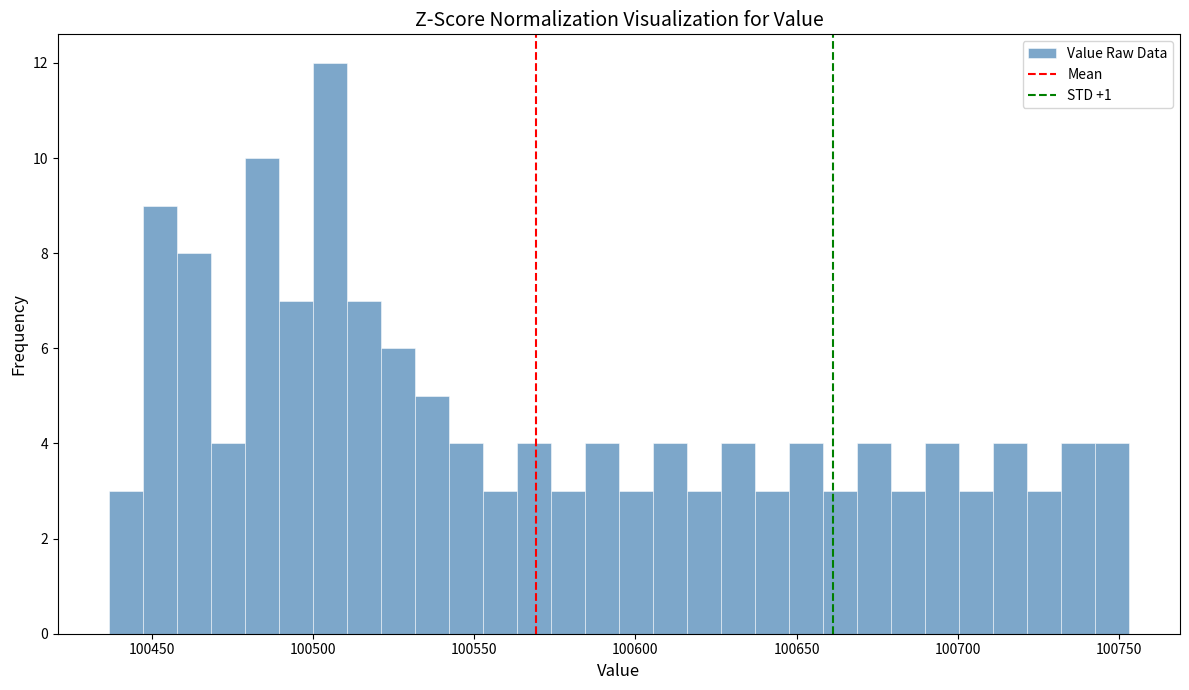

Read against the x-axis, roughly where is the centre of the tallest bar?

100505